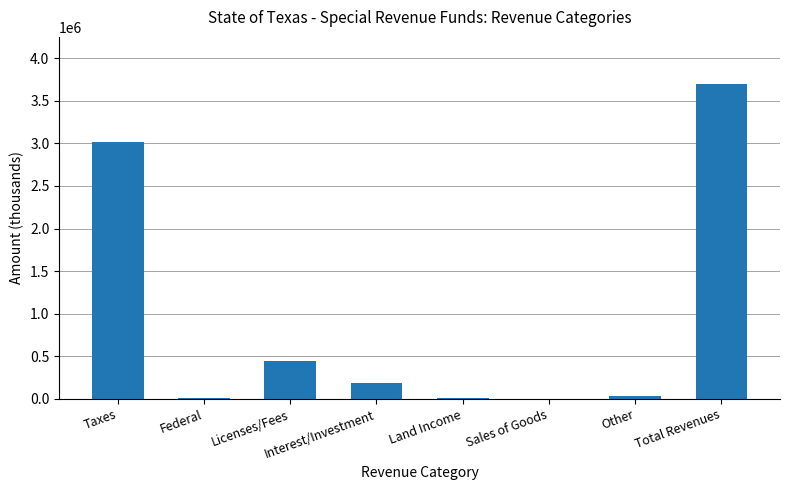

Are the bars grouped side by side (vs. stacked)?

No